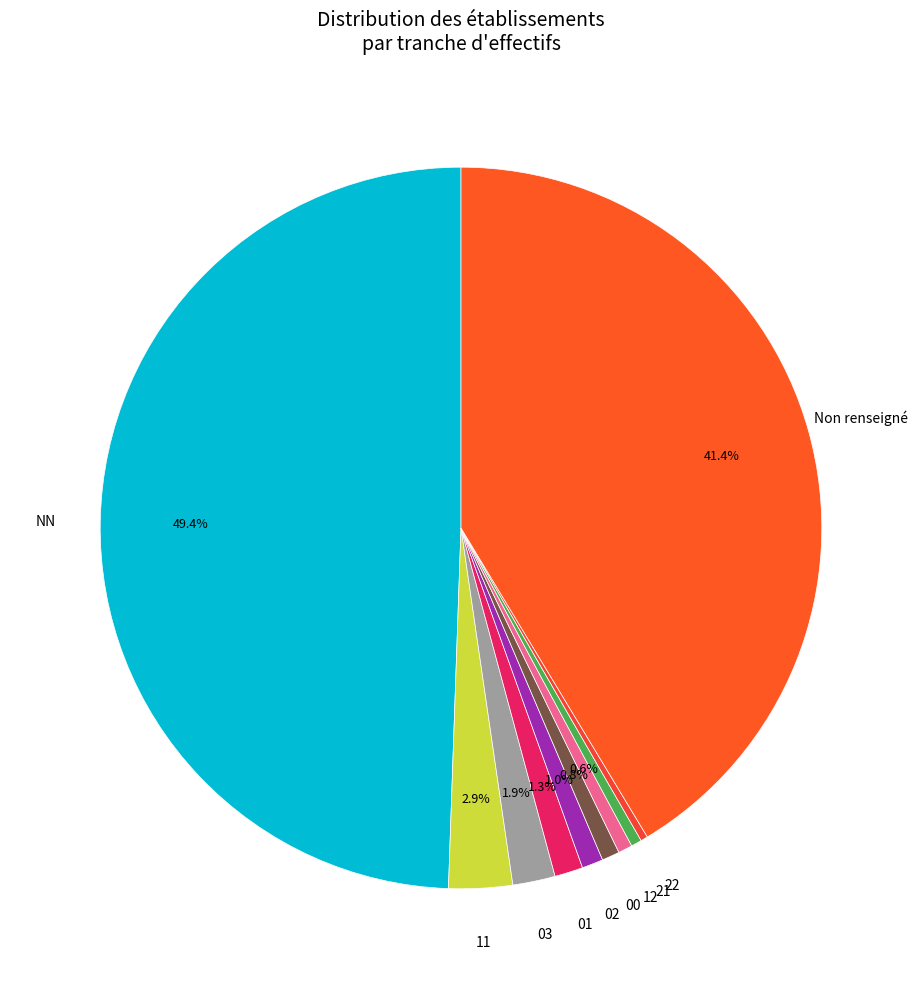

How many segments does this pie chart have?

10